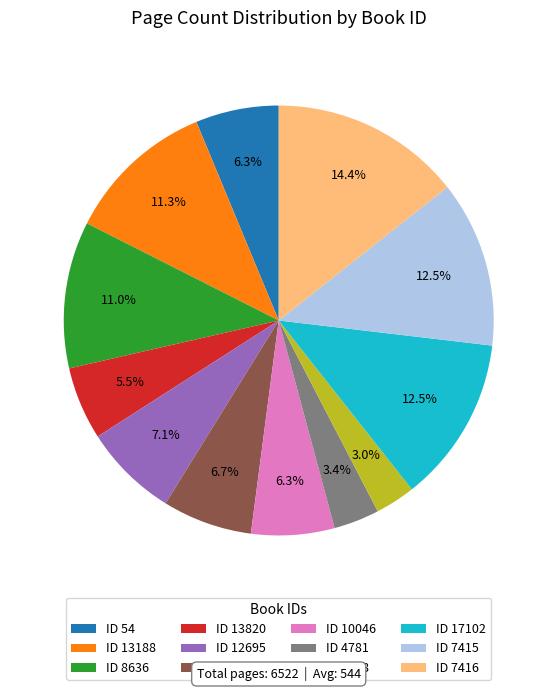

What is the largest slice in the pie chart?

ID 7416